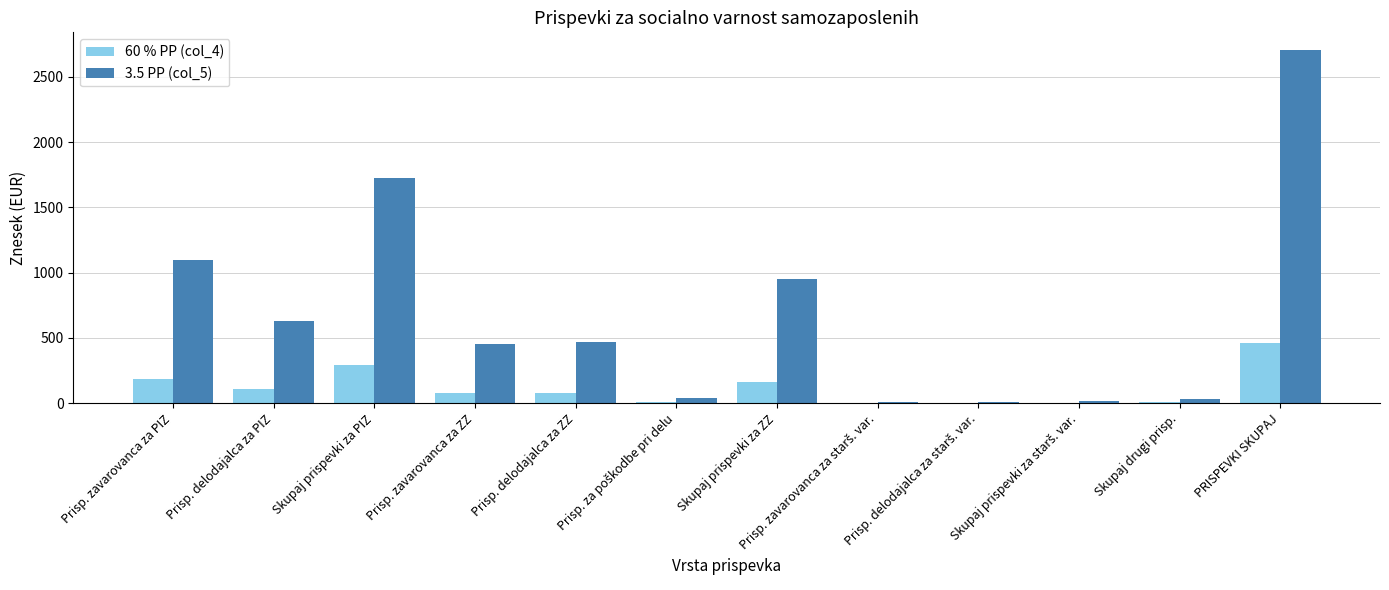

Between Prisp. zavarovanca za ZZ and Skupaj prispevki za ZZ, which series saw the biggest shift?

3.5 PP (col_5)